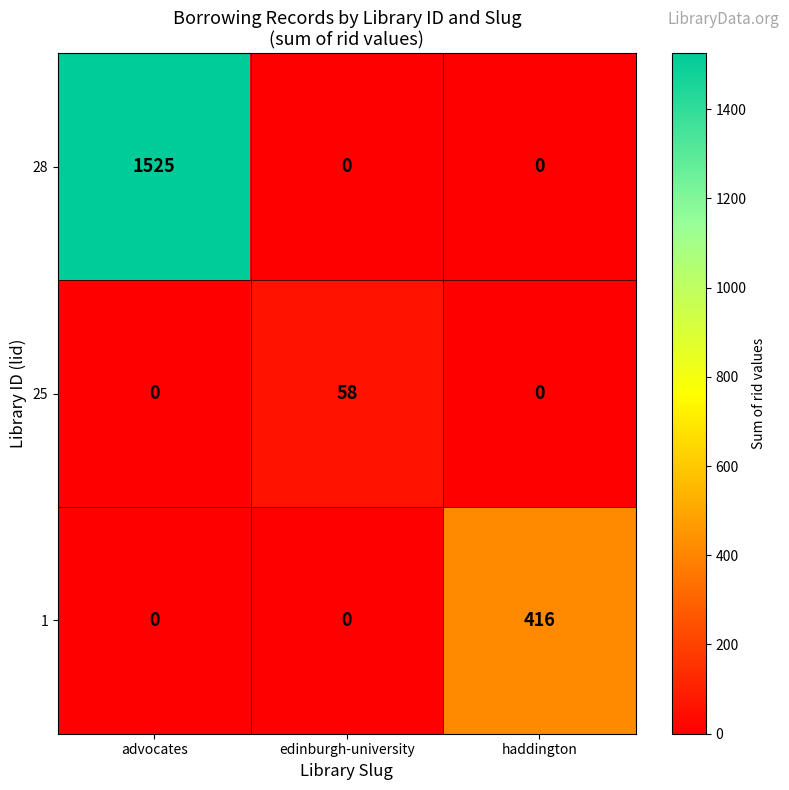

Reading right to left, list all the values displayed in this chart.

28: 0	0	1525
25: 0	58	0
1: 416	0	0